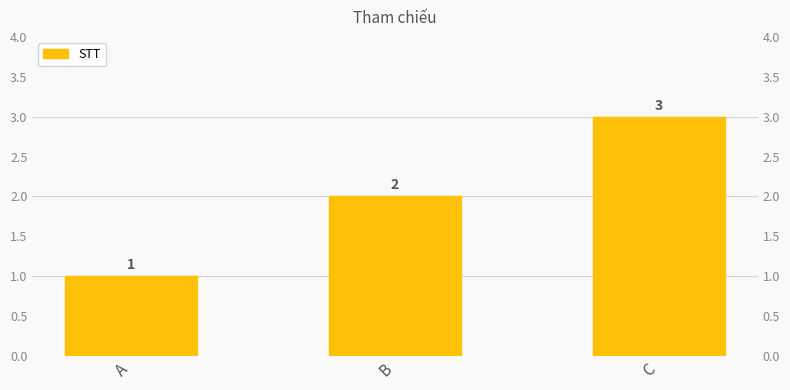

Reading left to right, what are all the values shown in this chart?

A=1	B=2	C=3